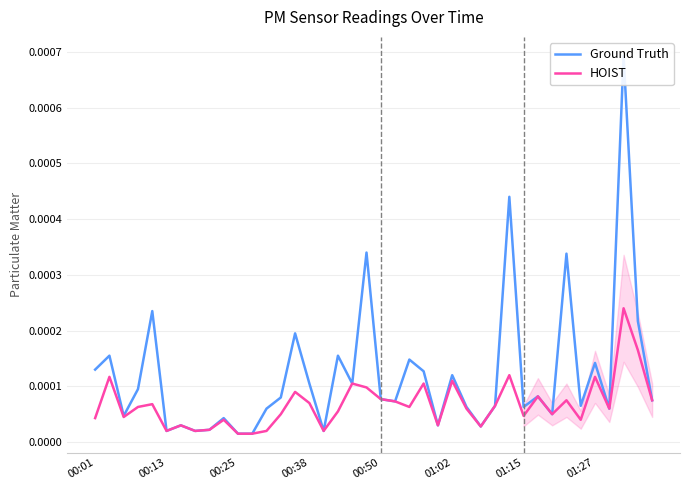

Is it true that Ground Truth equals 0.0 at 28?

False